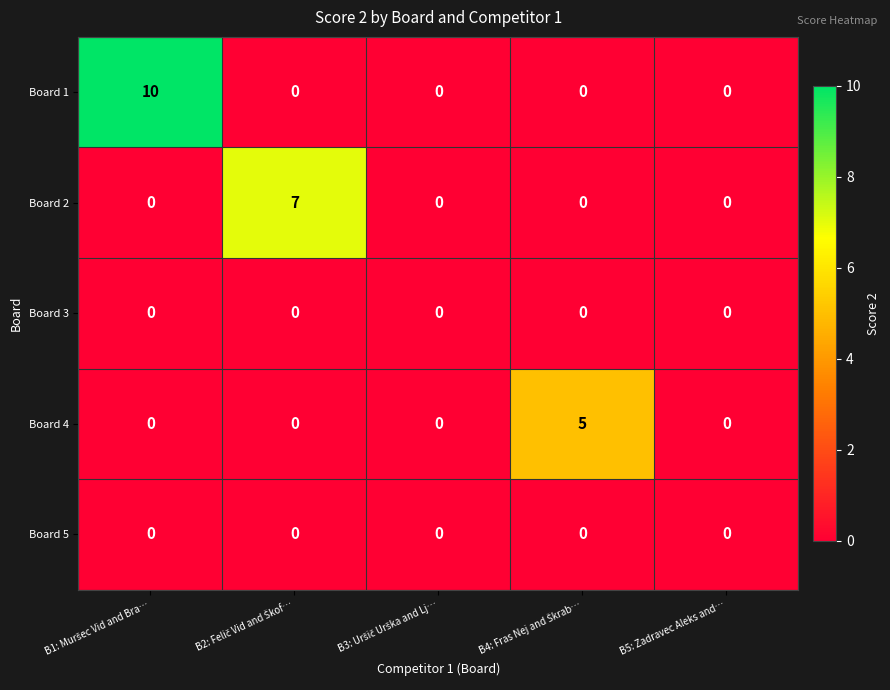

What is the greatest value displayed?

10